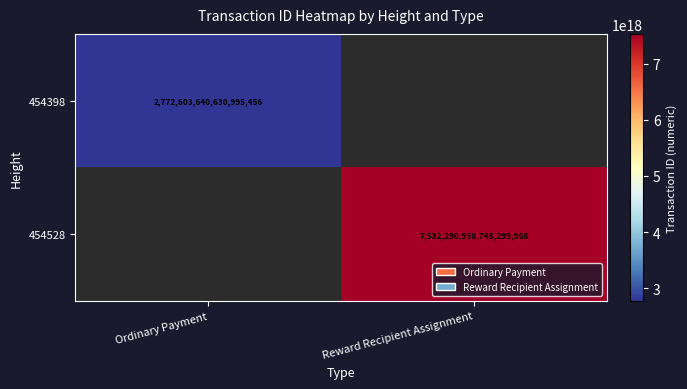

What is the total value across all series at Reward Recipient Assignment?

7532290958745299968